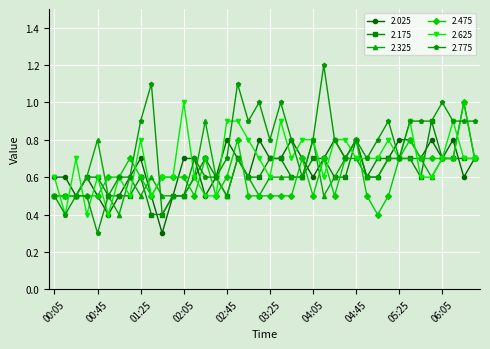

Which series has the widest spread of values?

2.775